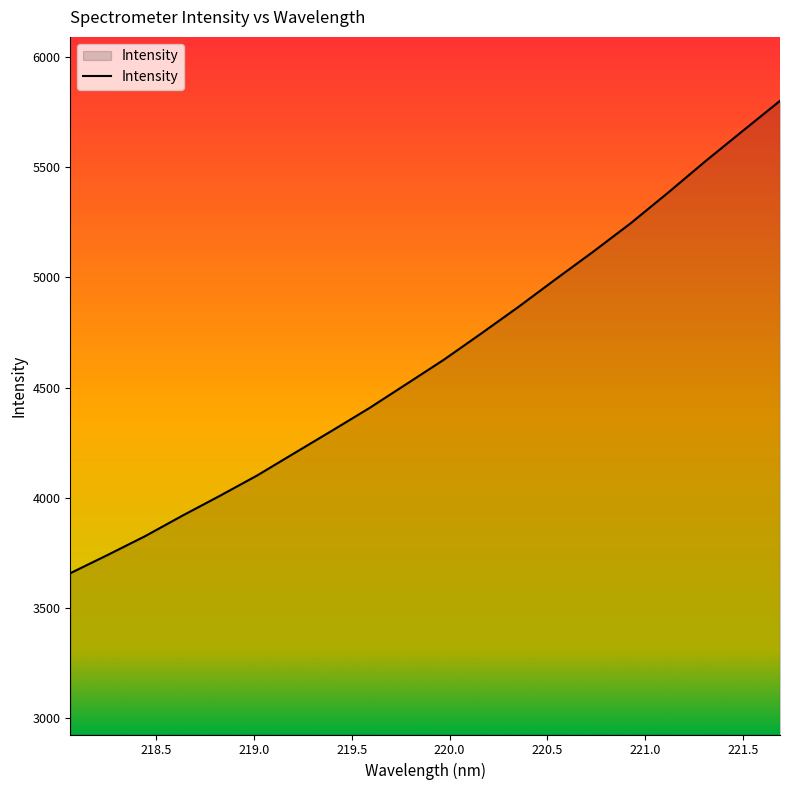

What is the difference between the maximum and minimum values?

2142.7